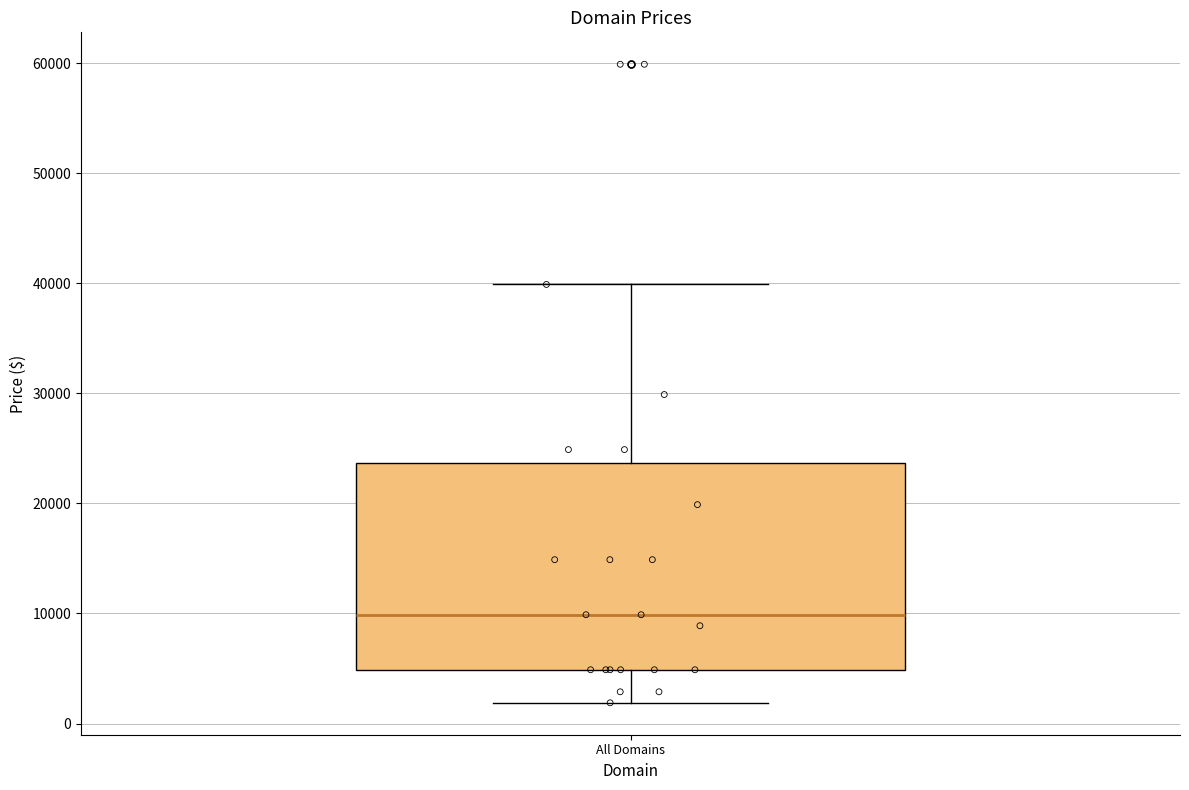

Read this box plot against the y-axis: the position of the median line, the range covered by the box, and the ends of both whiskers. The values are not printed on the chart, so give them approximately, as read against the axis.

median 10000, box 5000 to 24000, whiskers 2000 to 40000